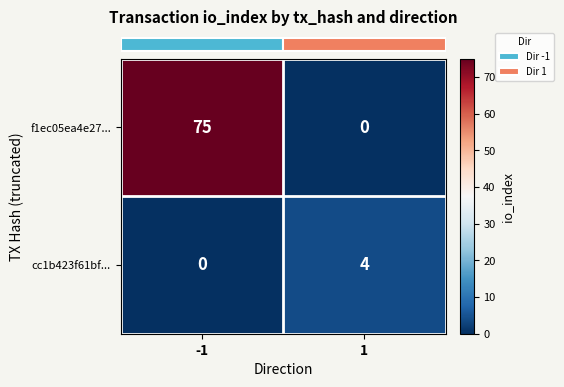

Which series has the widest spread of values?

f1ec05ea4e27...